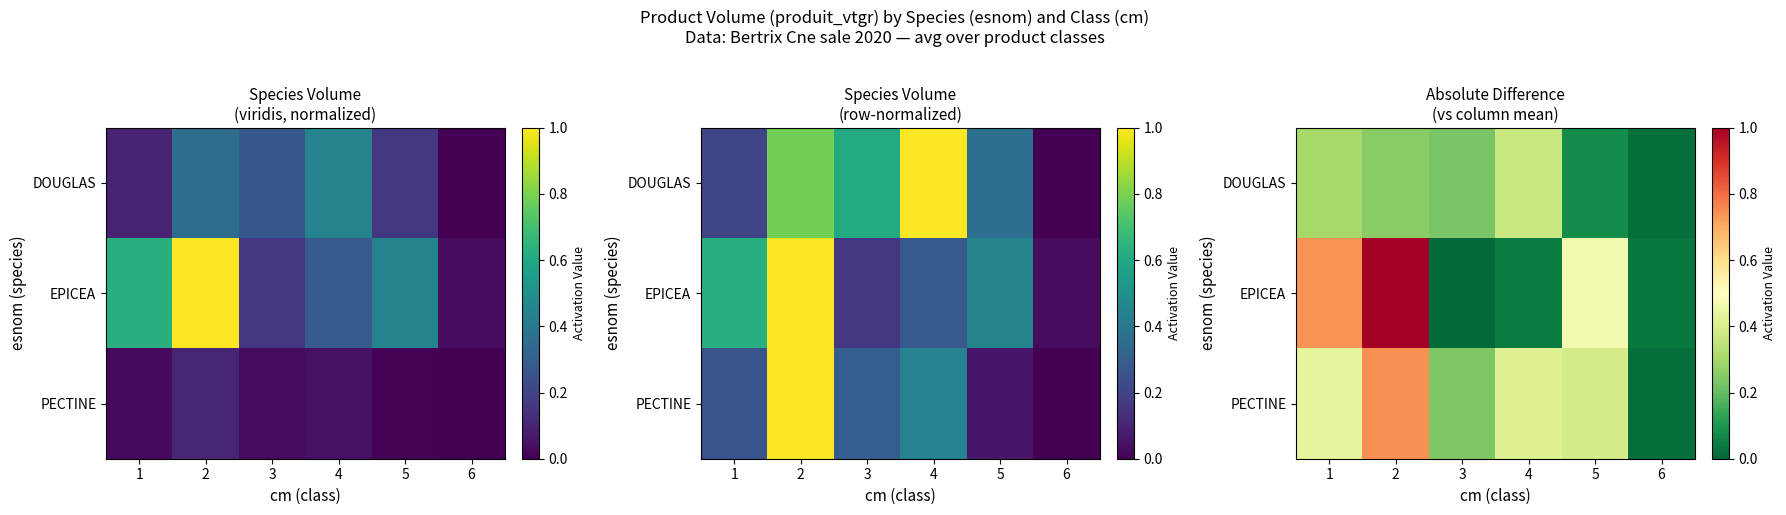

Which series has the largest total across all categories?

EPICEA